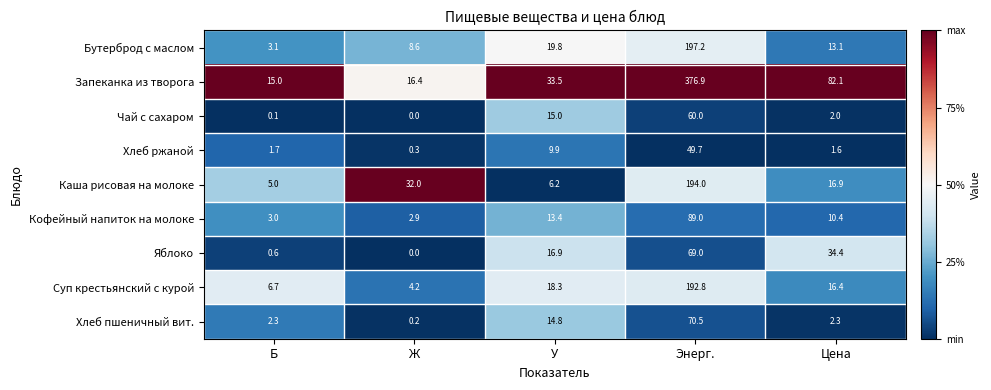

At which label does Яблоко first exceed 16?

У